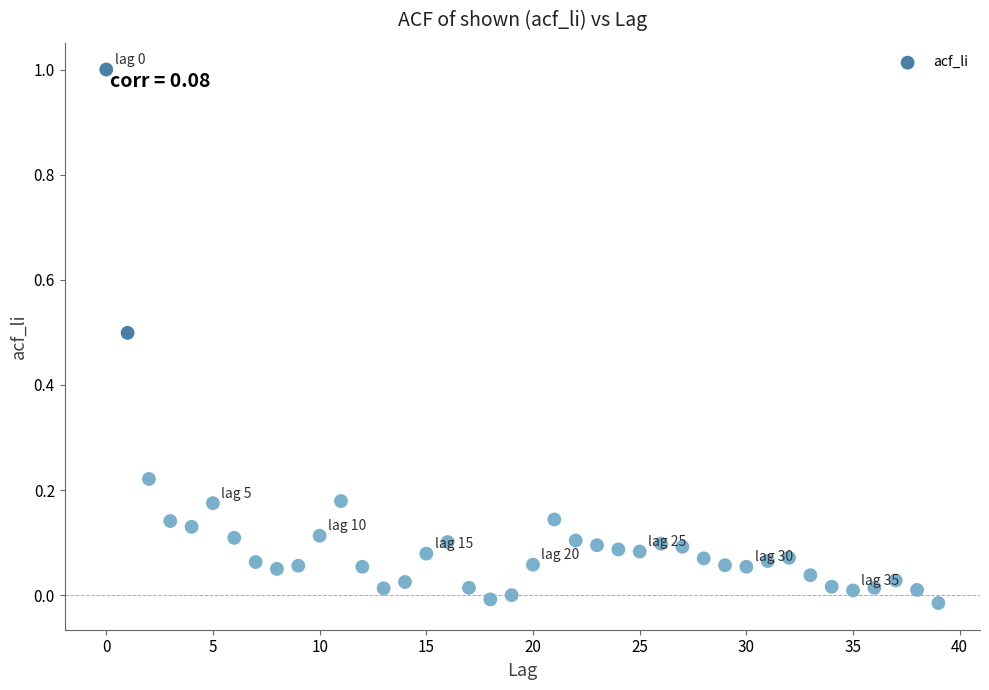

What is the range of Y values (max minus min)?

1.0